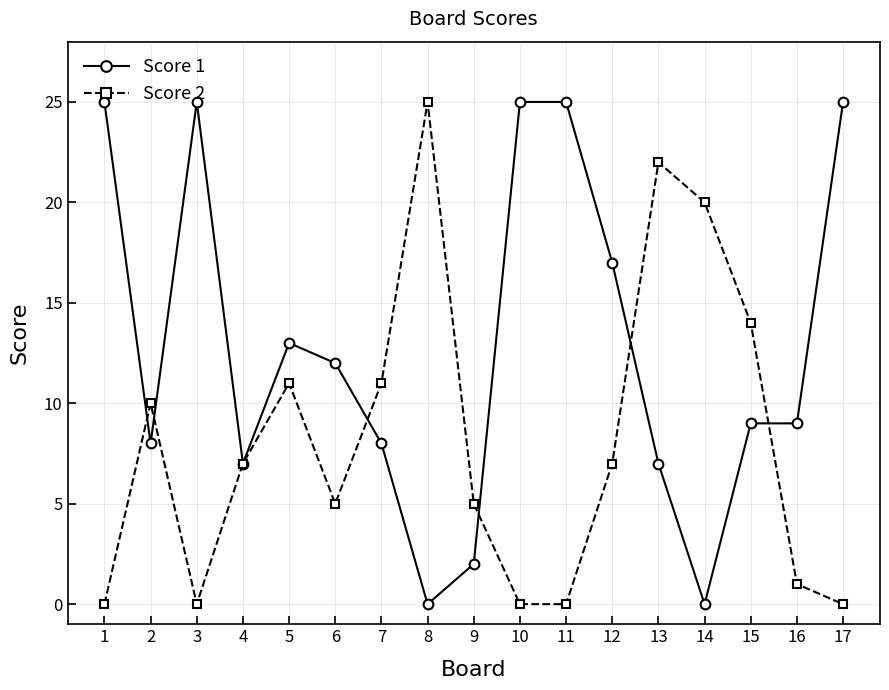

What is the approximate value of Score 2 at 14, to the nearest 10?

20